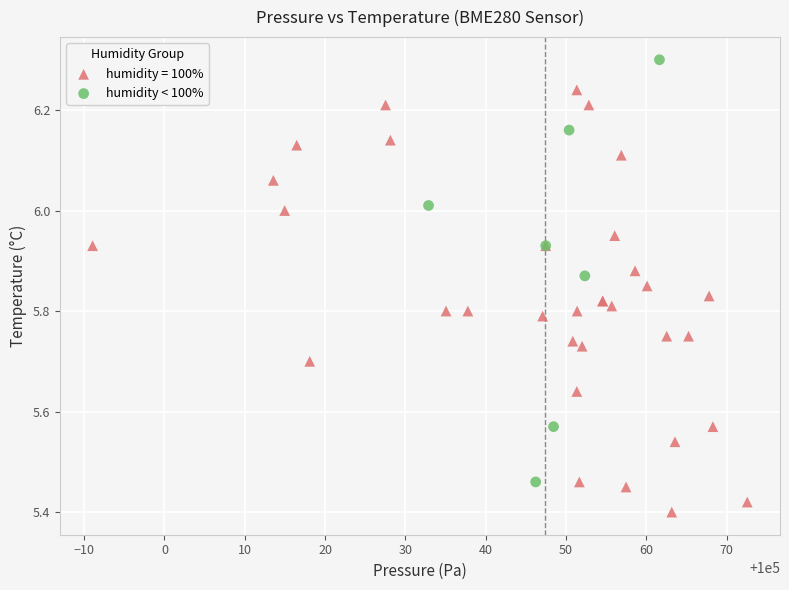

Which series reaches the minimum Y coordinate?

humidity = 100%